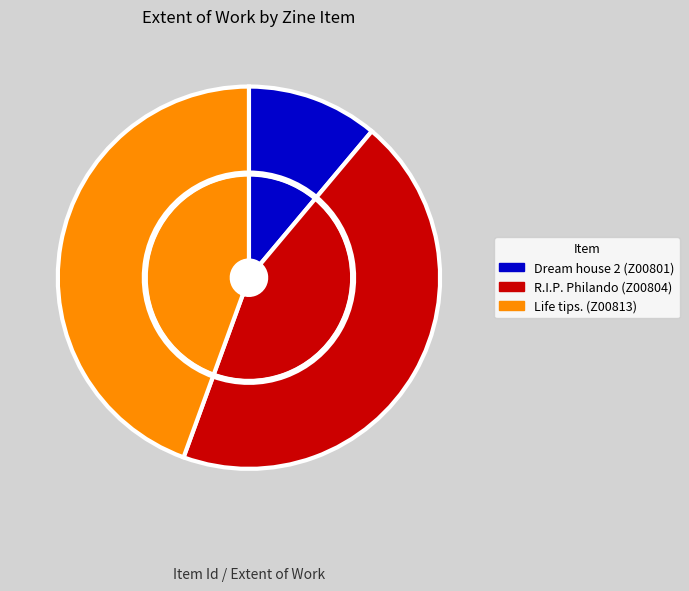

True or false: Life tips. (Z00813) accounts for 44% of the total.

True